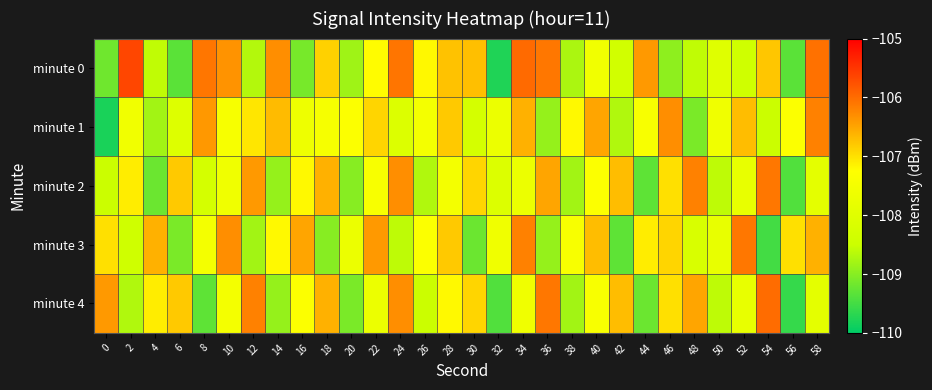

What is the total value across all series at 48?

-538.6